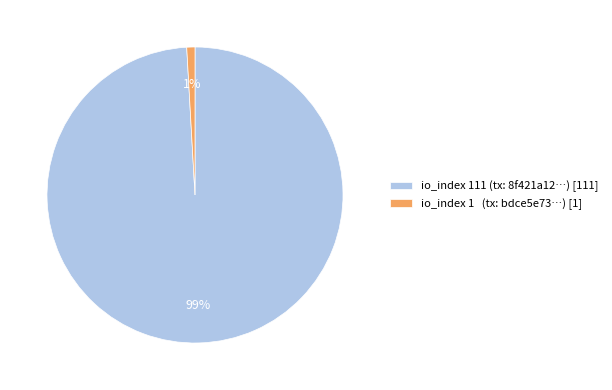

Rank the categories by value from highest to lowest.

io_index 111 (tx: 8f421a12…) [111], io_index 1 (tx: bdce5e73…) [1]